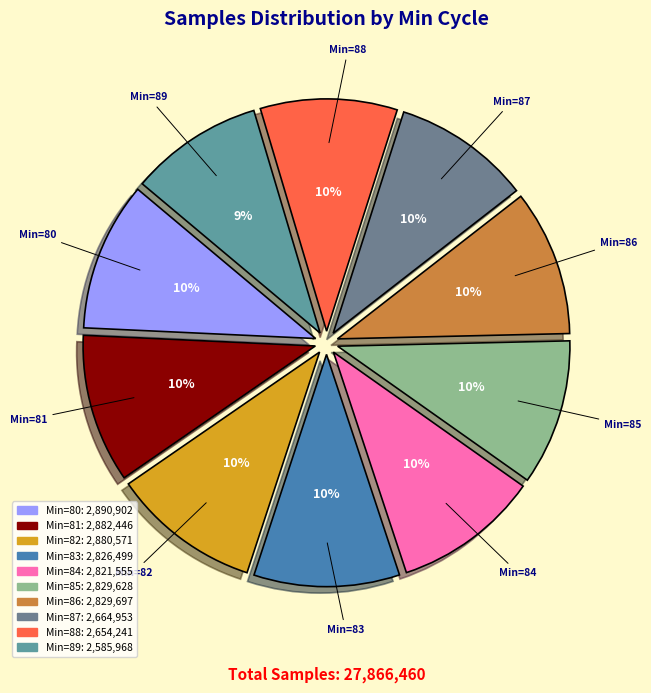

Which category has the biggest portion of the pie?

80